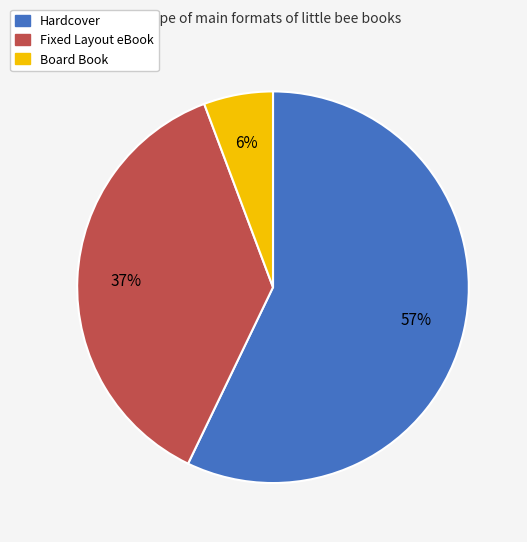

Combined, do Fixed Layout eBook and Board Book account for over 50%?

No